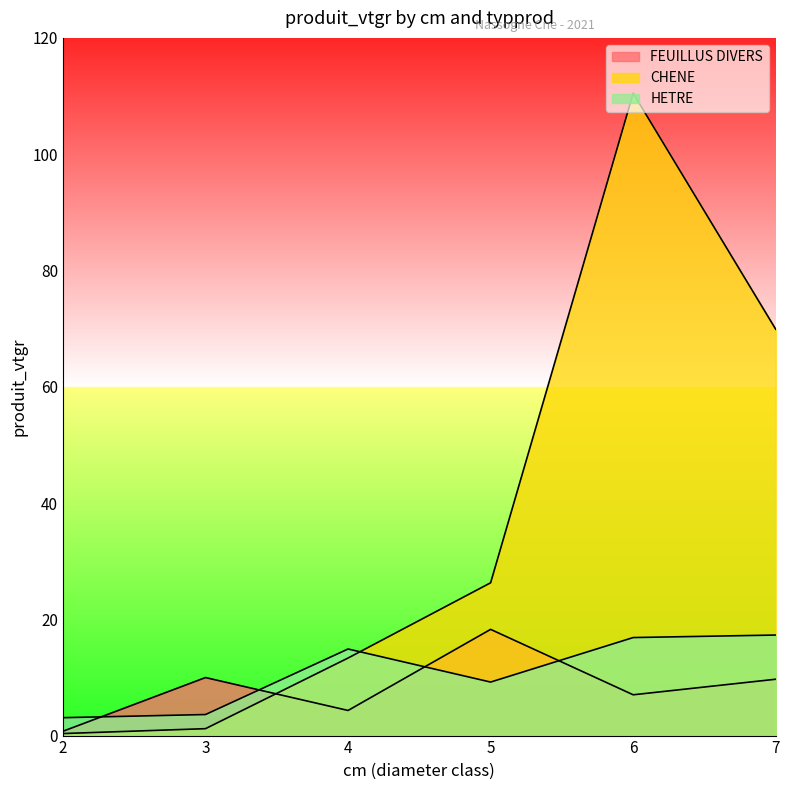

After their last crossing, which series has the higher values: FEUILLUS DIVERS or CHENE?

CHENE